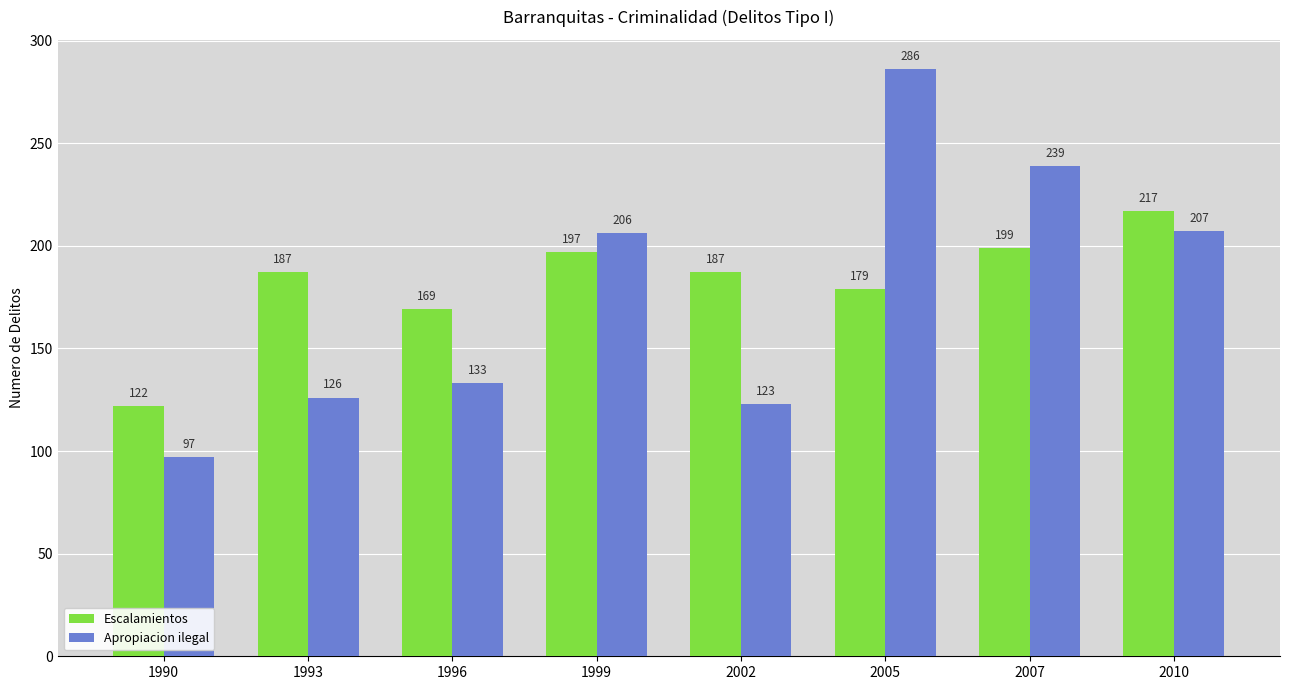

What is the approximate value of Apropiacion ilegal at 1993, to the nearest 10?

130